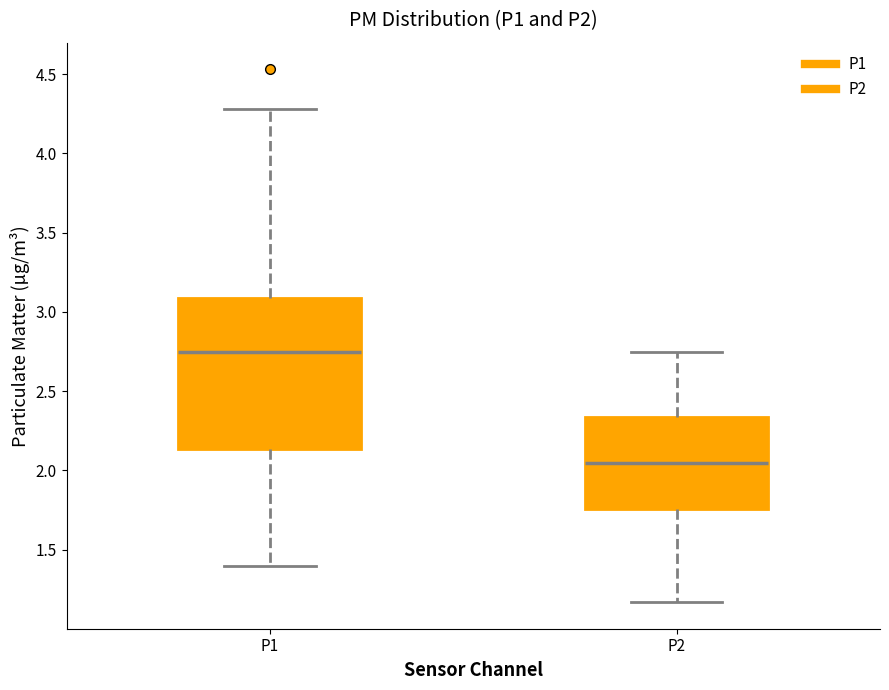

Which box is the tallest, from its lower edge to its upper edge?

P1